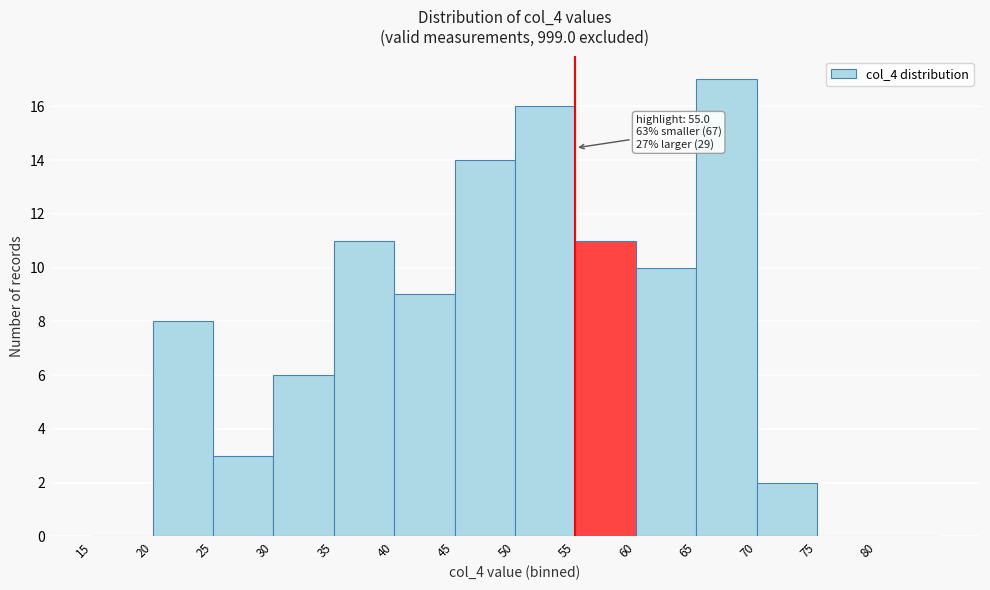

Over which range of the x-axis is the bar tallest?

65 to 70